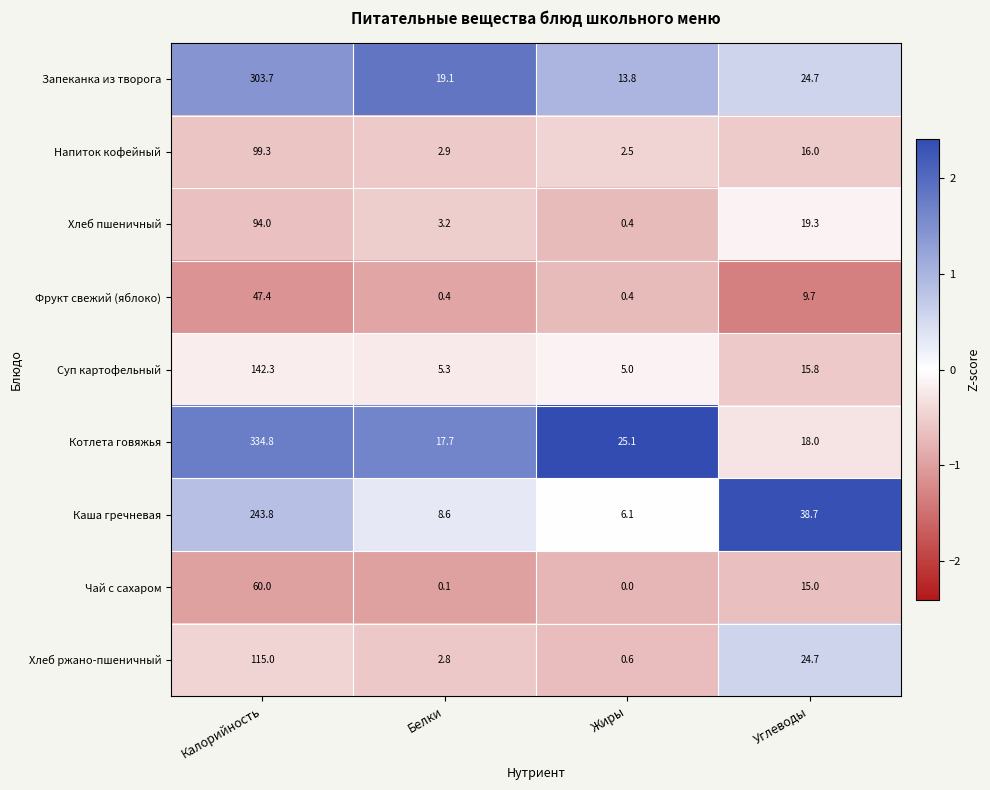

What is the maximum value shown in the chart?

334.8